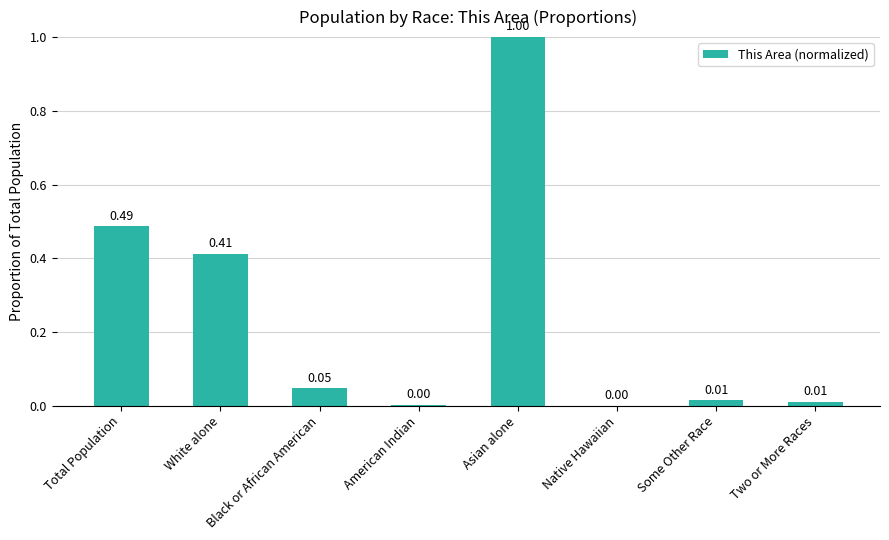

Between American Indian and Two or More Races, which is larger?

Two or More Races